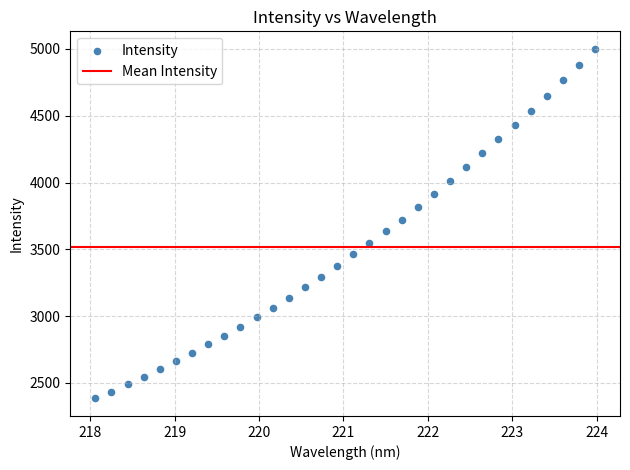

What is the range of Y values (max minus min)?

2617.4